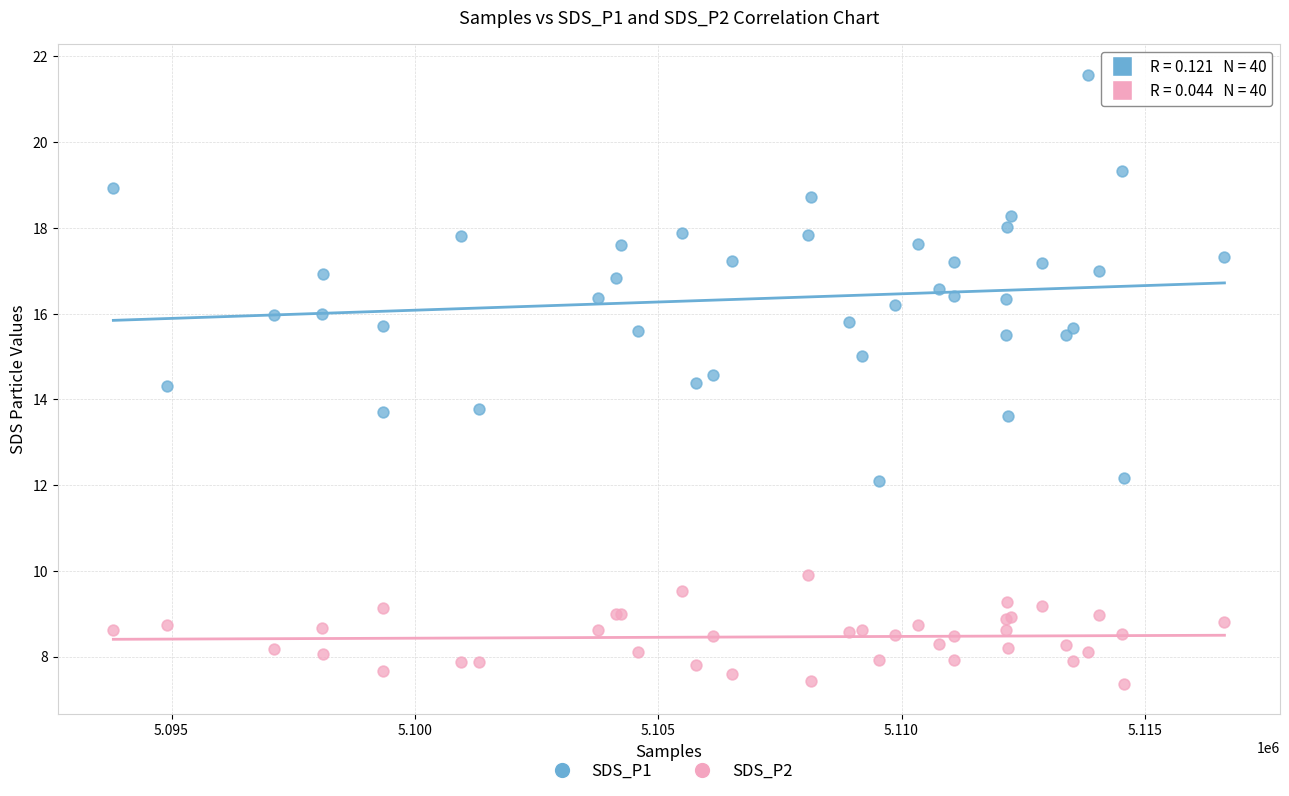

Which series contains the lowest Y value?

SDS_P2